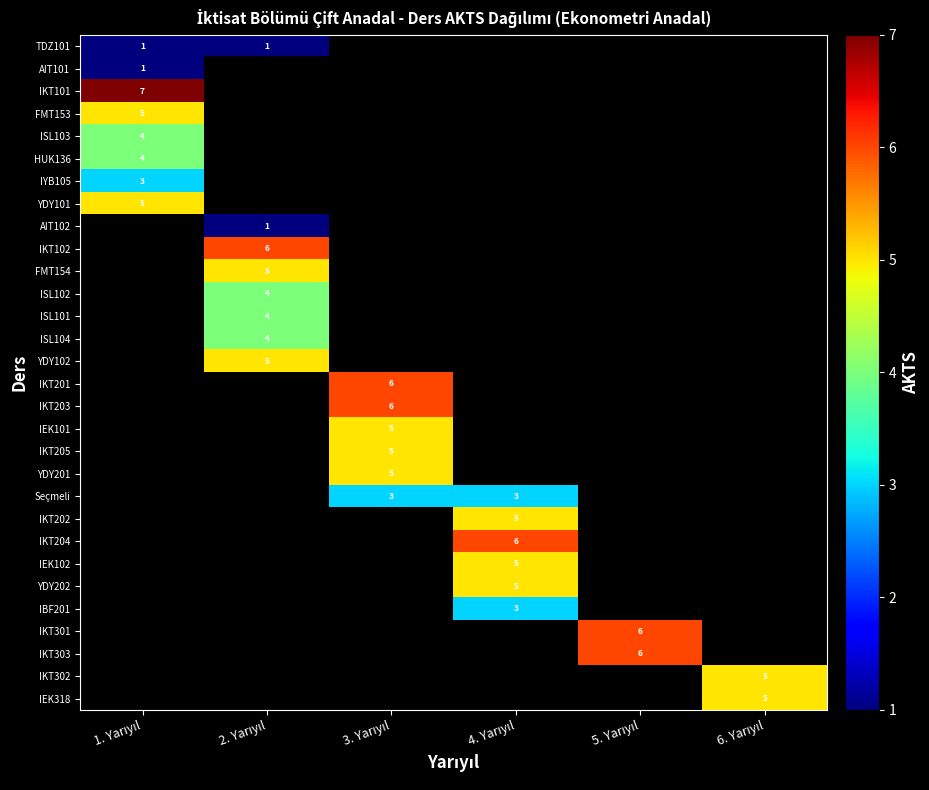

Where is FMT153 nearest to the value 5?

1. Yarıyıl